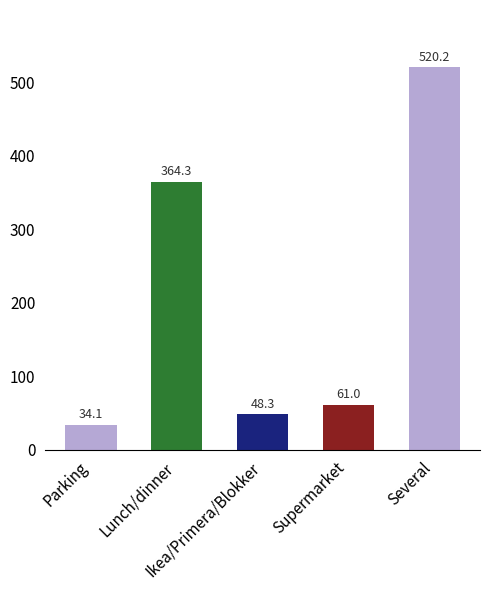

What is the value of the 5th bar from the left?

520.2